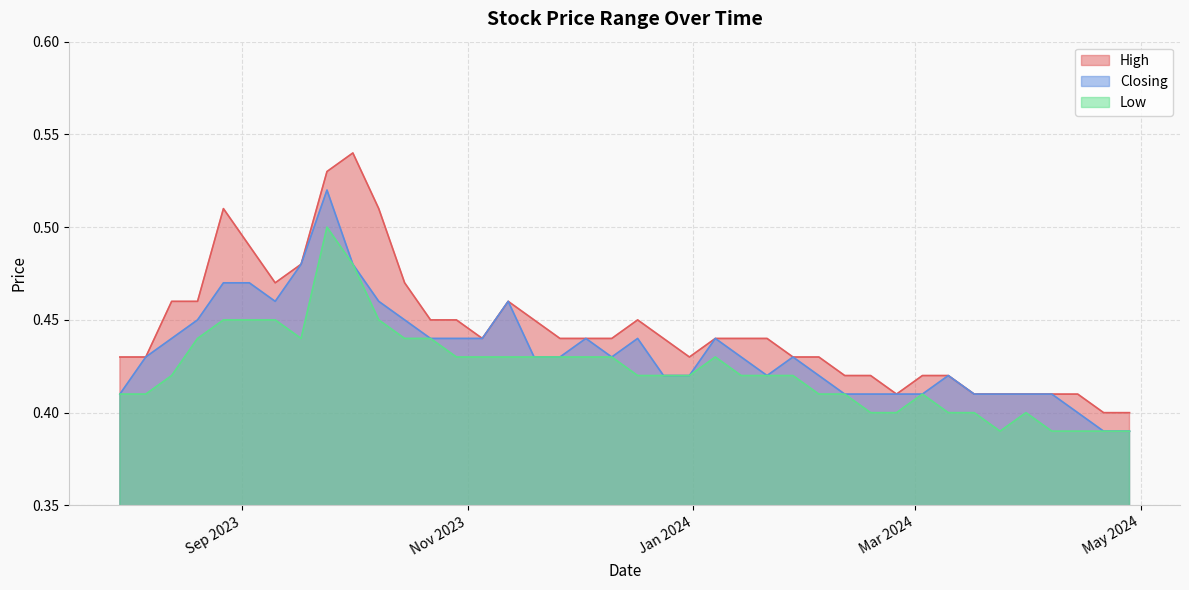

Between 18/02/2024 and 10/12/2023, which is larger?

10/12/2023